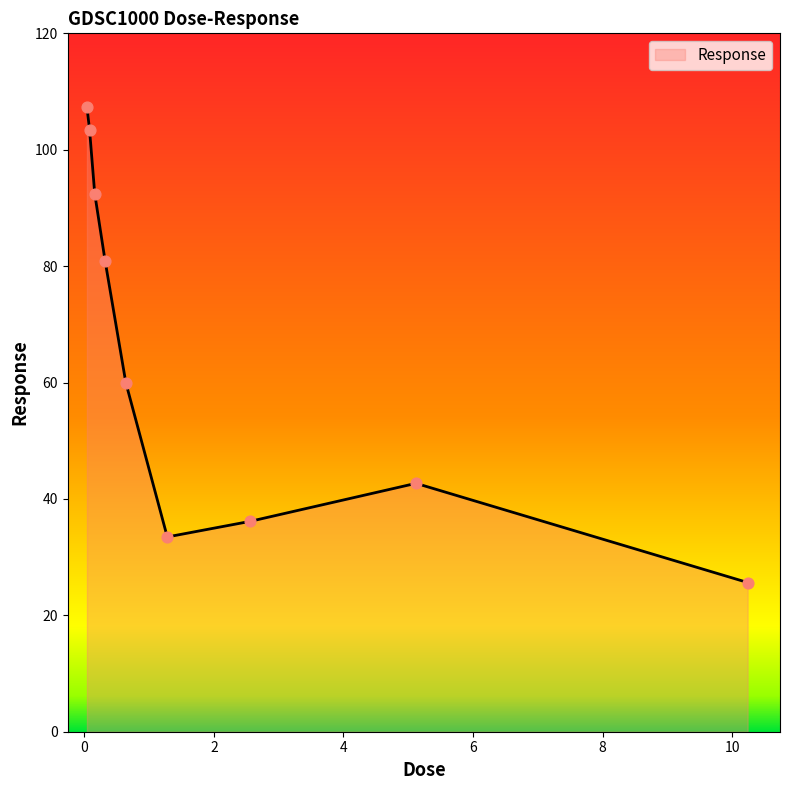

What is the greatest value displayed?

107.3